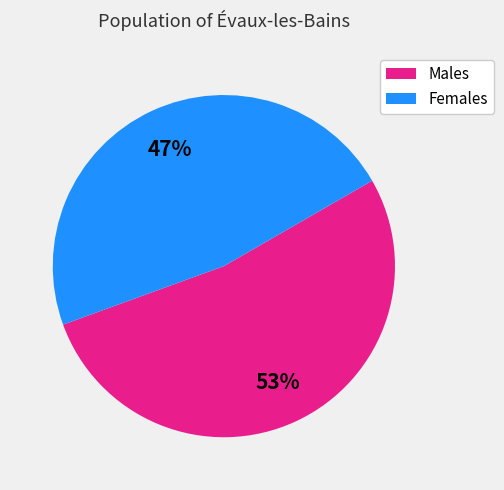

To the nearest percent, what is the average slice percentage?

50%